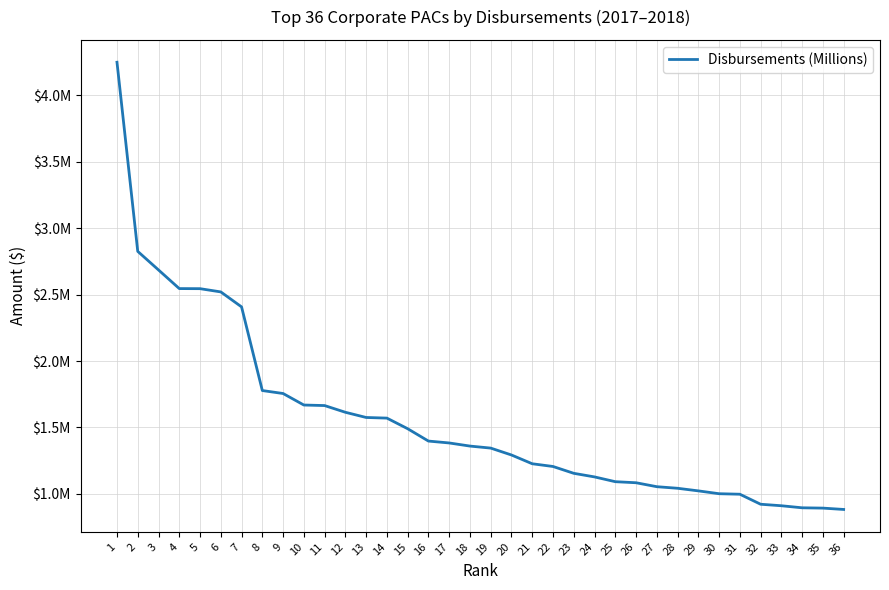

What is the maximum value shown in the chart?

4249932.3